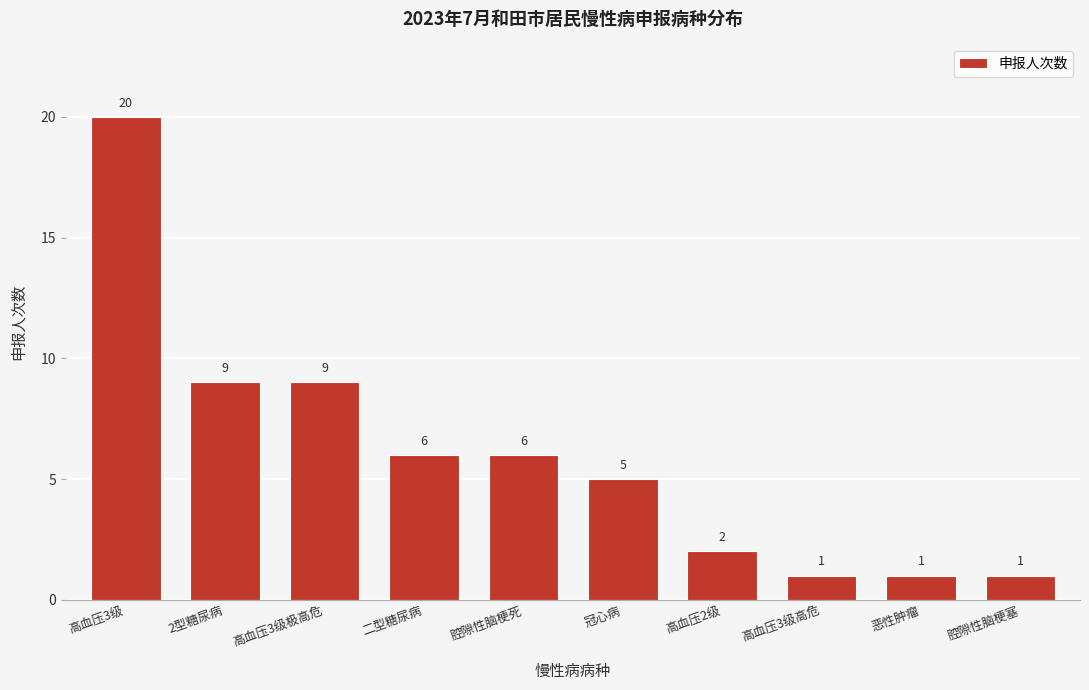

Reading left to right, transcribe all the data shown in this chart.

高血压3级=20	2型糖尿病=9	高血压3级极高危=9	二型糖尿病=6	腔隙性脑梗死=6	冠心病=5	高血压2级=2	高血压3级高危=1	恶性肿瘤=1	腔隙性脑梗塞=1